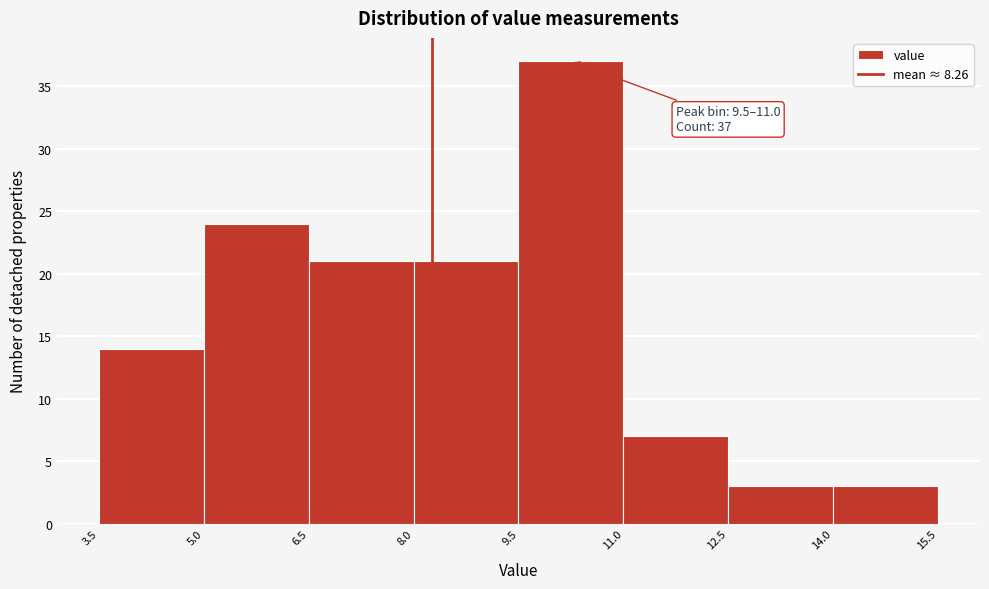

Over which range of the x-axis is the bar tallest?

9.5 to 11.0